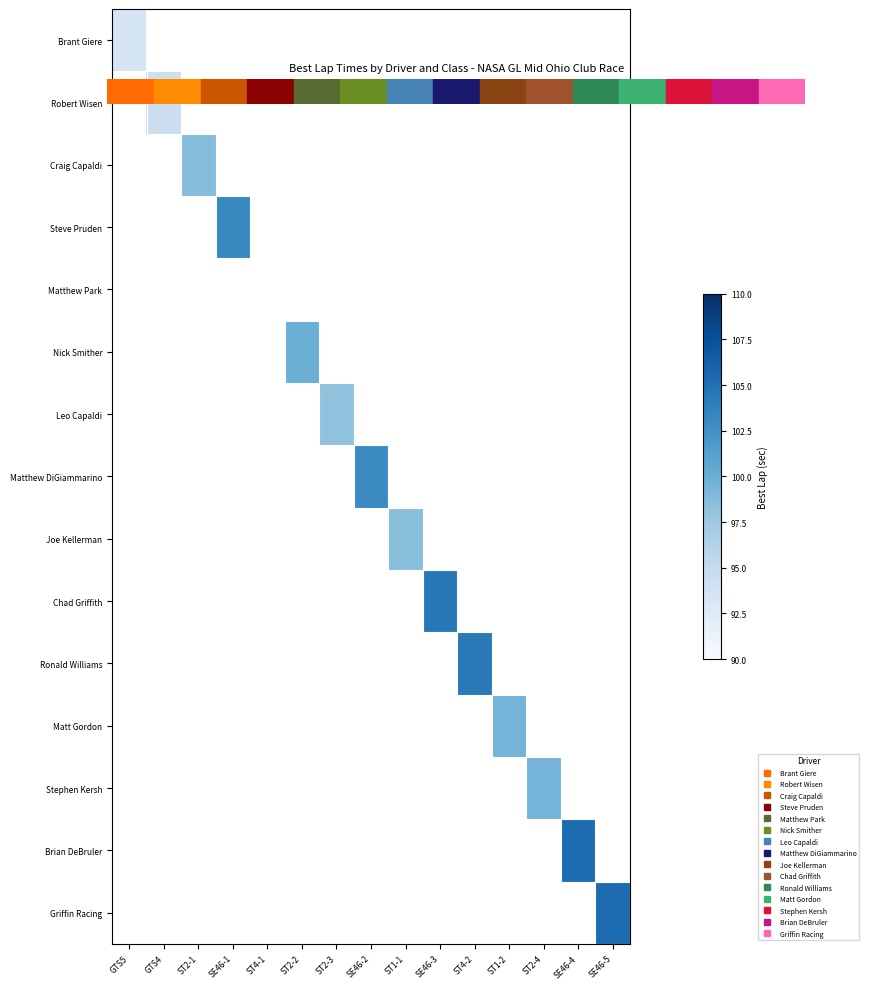

How many positive values does the Joe Kellerman series have?

1